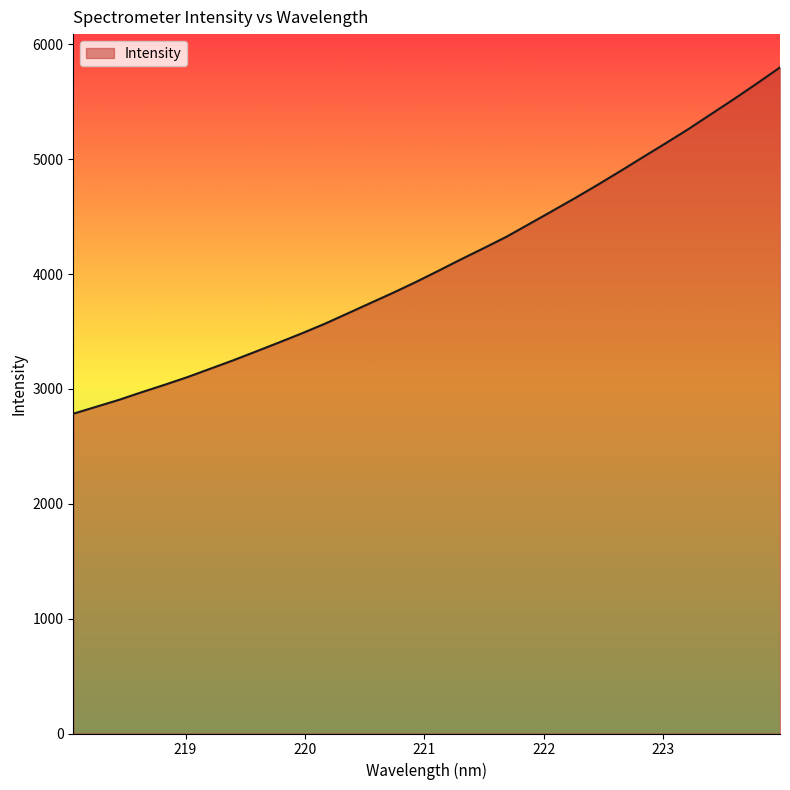

What is the maximum value shown in the chart?

5798.5